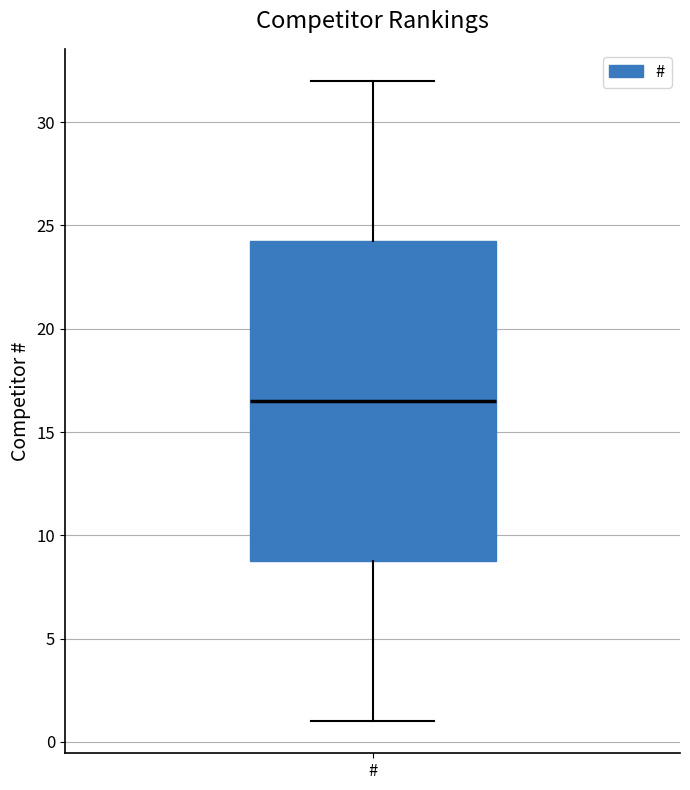

Transcribe this box plot: give where the median line is, the range the box spans, and where the two whiskers end, as read against the y-axis. The values are not printed on the chart, so give them approximately, as read against the axis.

median 16.5, box 9.0 to 24.5, whiskers 1.0 to 32.0